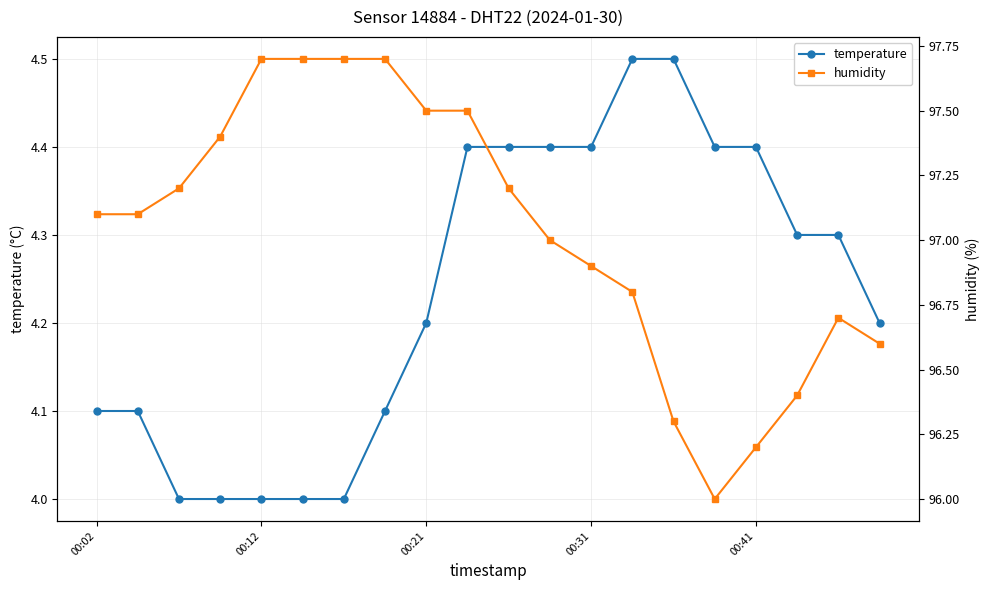

What is the average value of the temperature series?

4.2